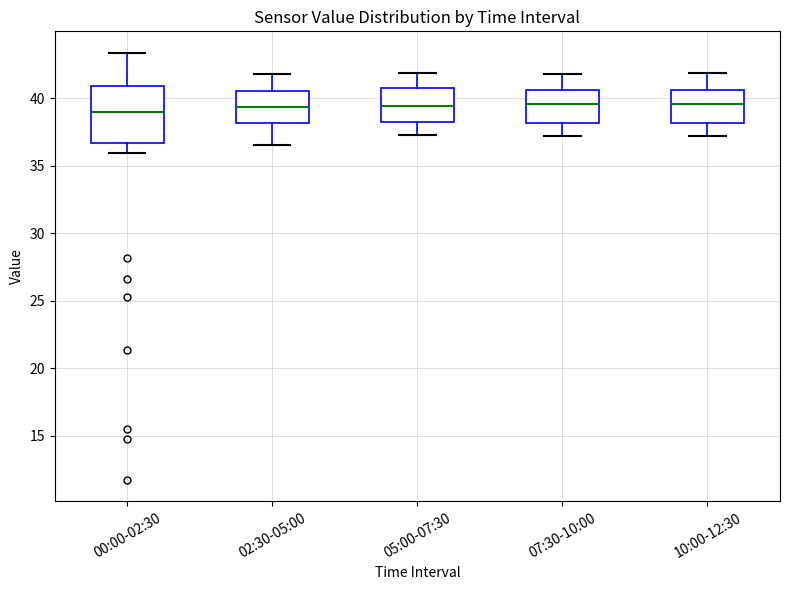

Where does the lower whisker of the box for 10:00-12:30 end on the y-axis? The values are not printed on the chart, so give them approximately, as read against the axis.

37.0